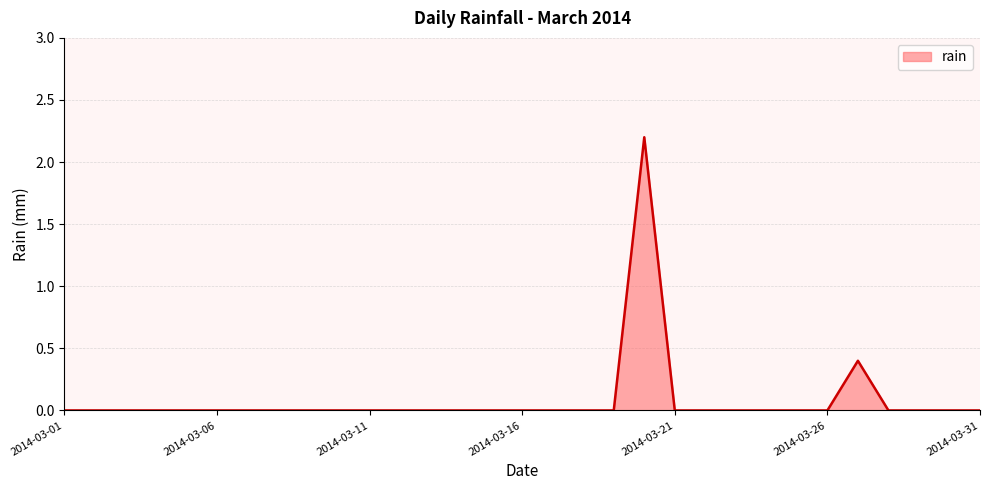

What is the greatest value displayed?

2.2